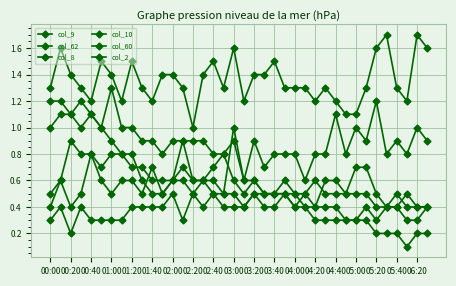

Count the number of categories in the chart.

38